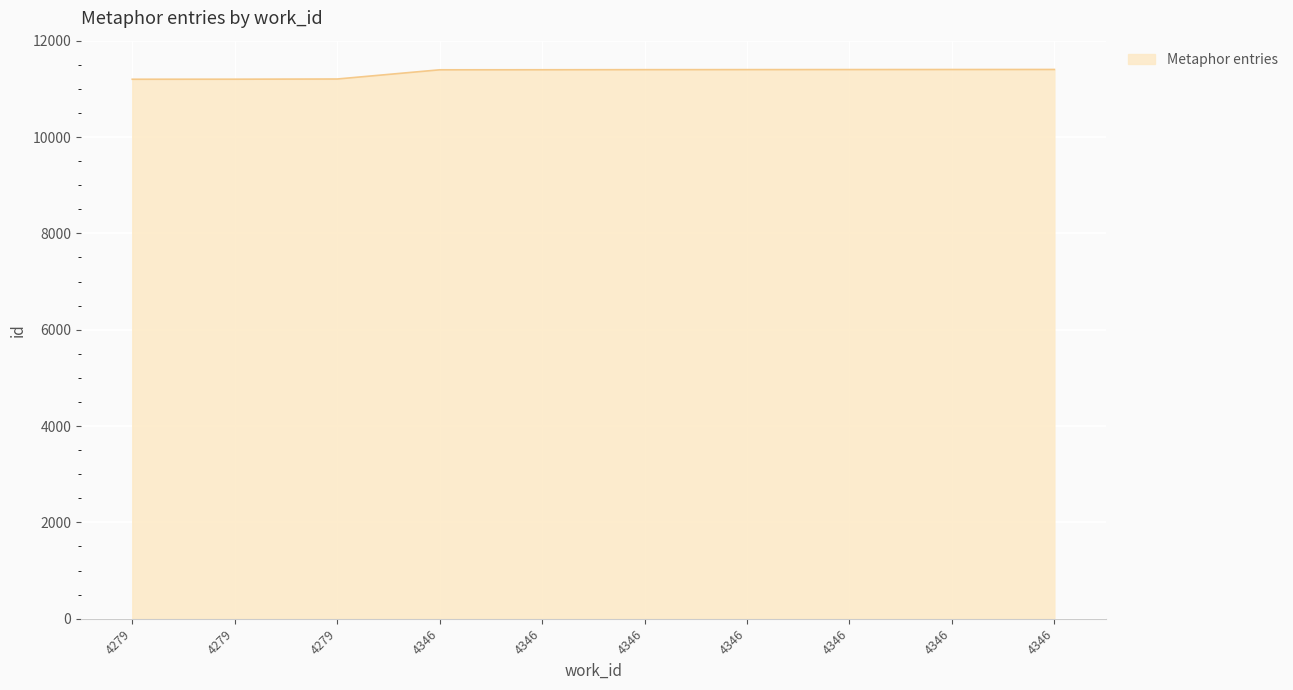

Rank the categories by value from lowest to highest.

4279, 4279, 4279, 4346, 4346, 4346, 4346, 4346, 4346, 4346